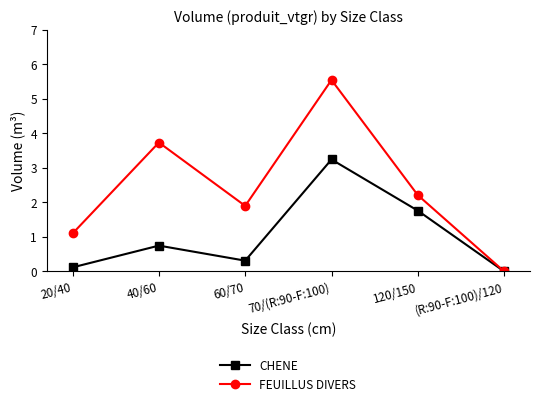

True or false: CHENE has a value of 3.2 at 70/(R:90-F:100).

True